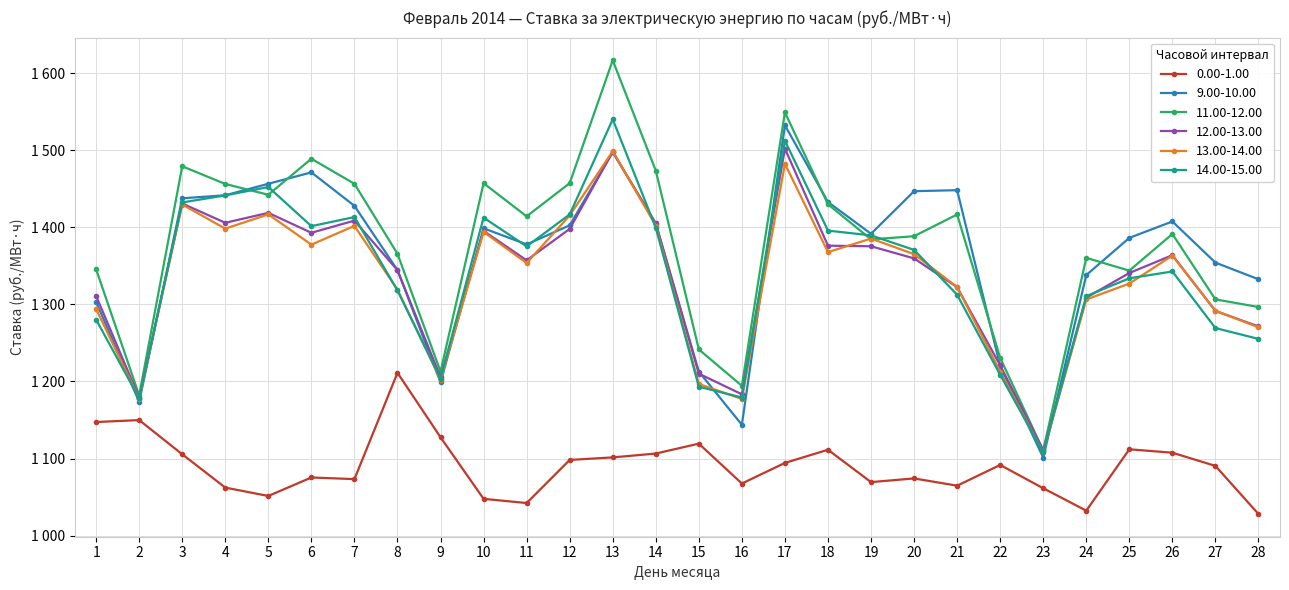

Is this an area chart (filled region under the line)?

No